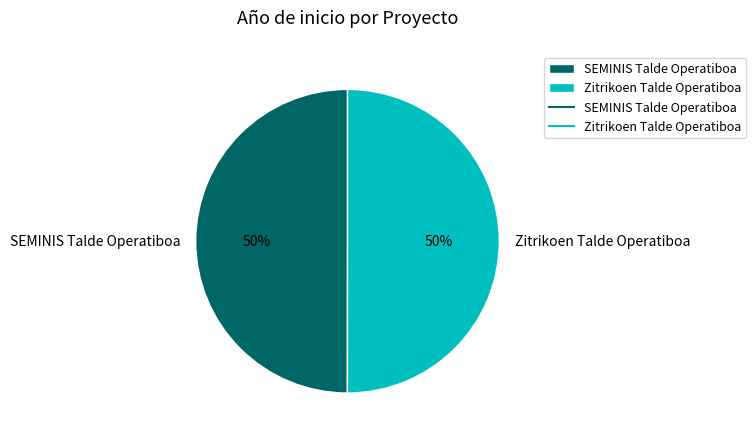

What is the ratio of the value at SEMINIS Talde Operatiboa to the value at Zitrikoen Talde Operatiboa?

1.0